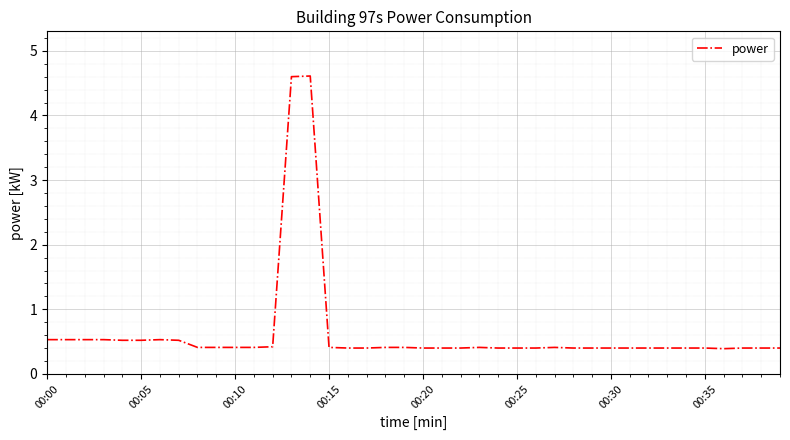

What is the sum of all values?

25.5